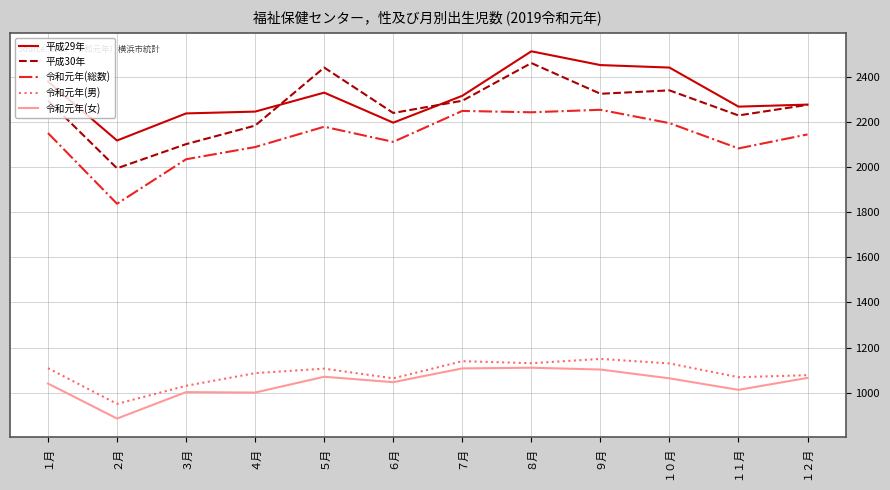

Which series has the largest total across all categories?

平成29年